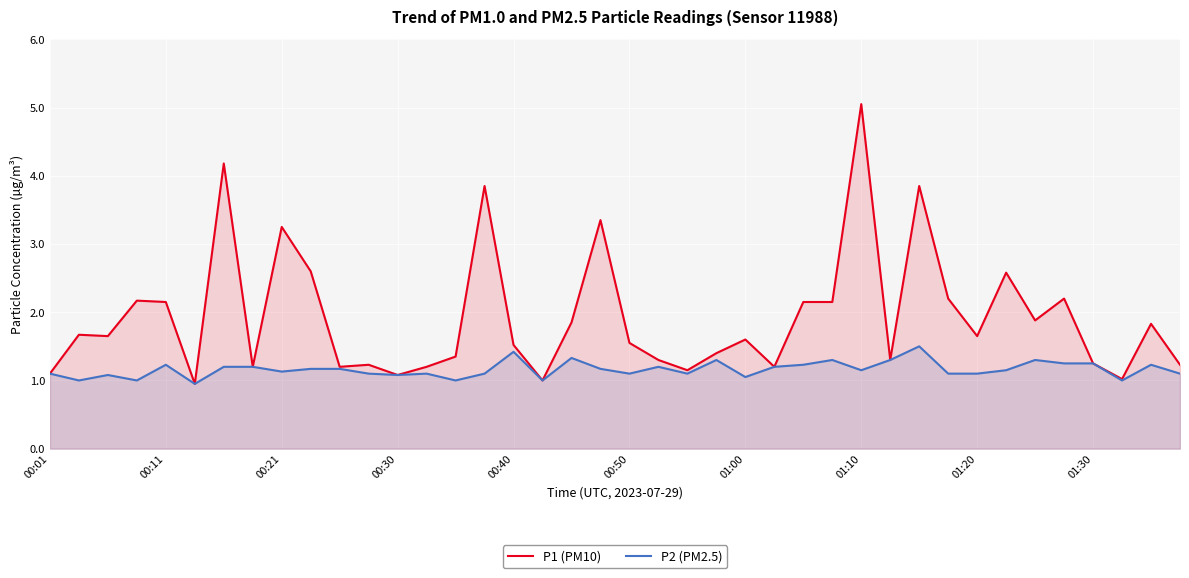

Which series has the widest spread of values?

P1 (PM10)